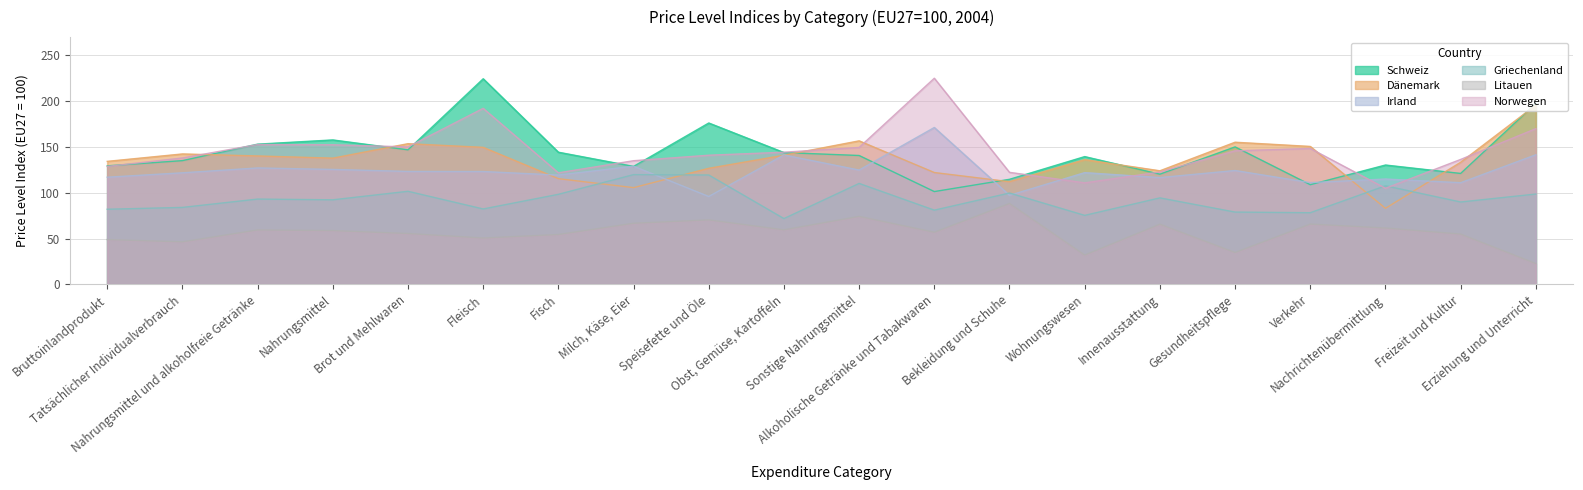

Is the value of Schweiz at Obst, Gemüse, Kartoffeln greater than the value of Griechenland at Nahrungsmittel?

Yes